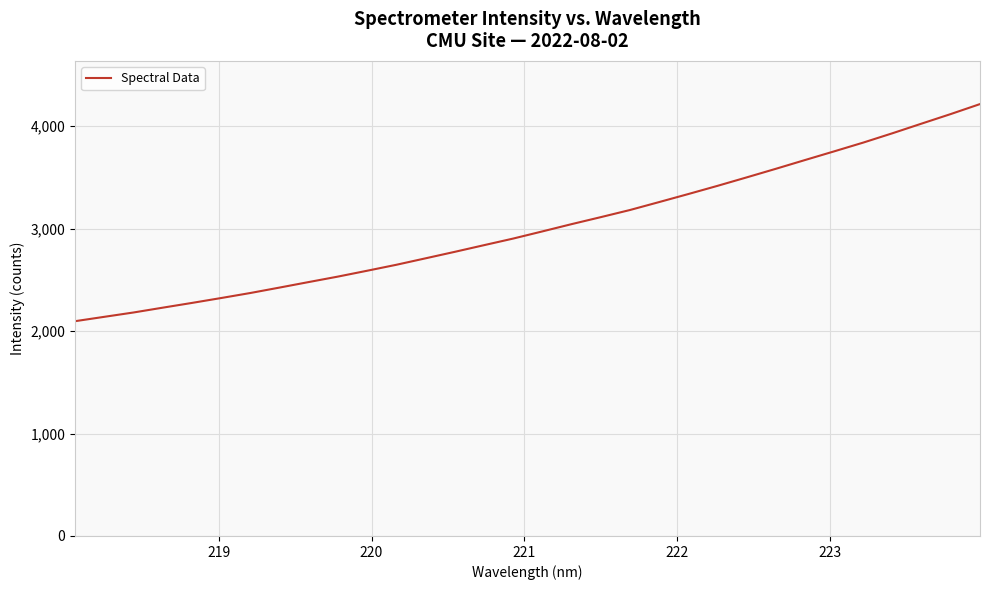

What is the maximum value shown in the chart?

4215.2